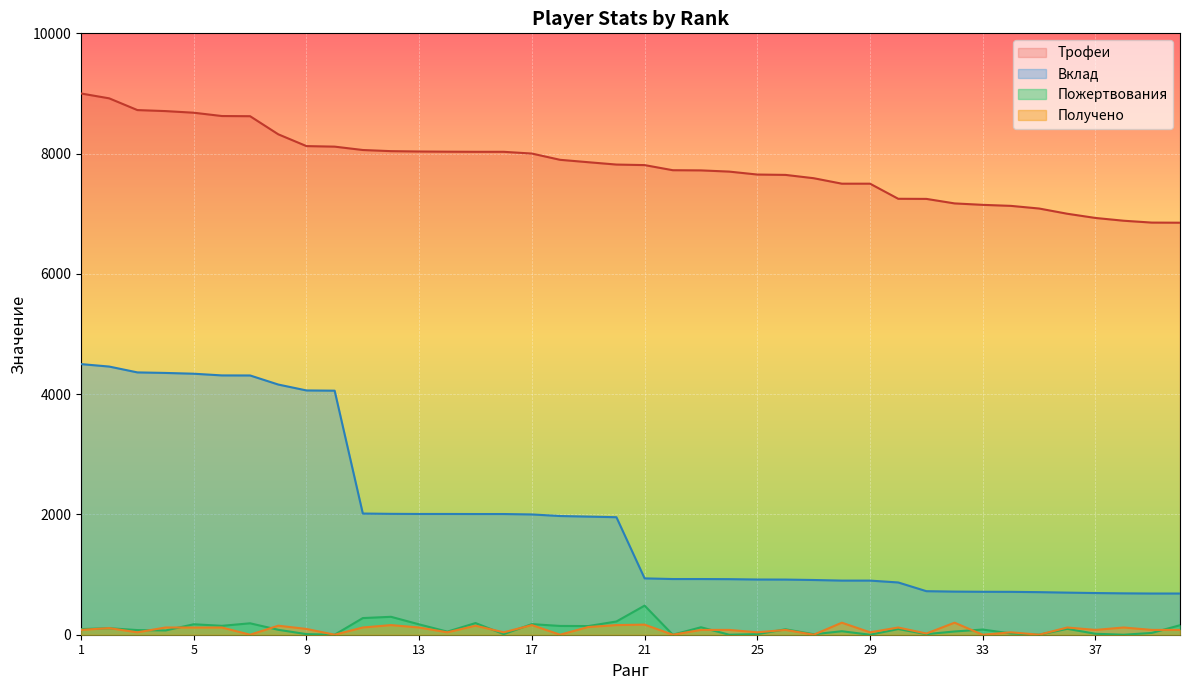

What is the difference between the second highest and minimum values in the Пожертвования series?

298